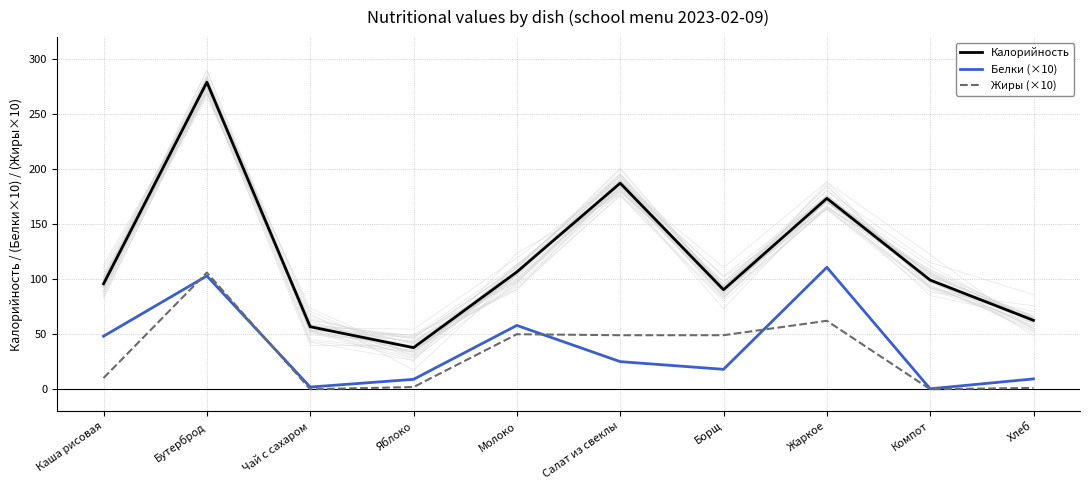

True or false: Калорийность and Белки (×10) cross at least once.

False